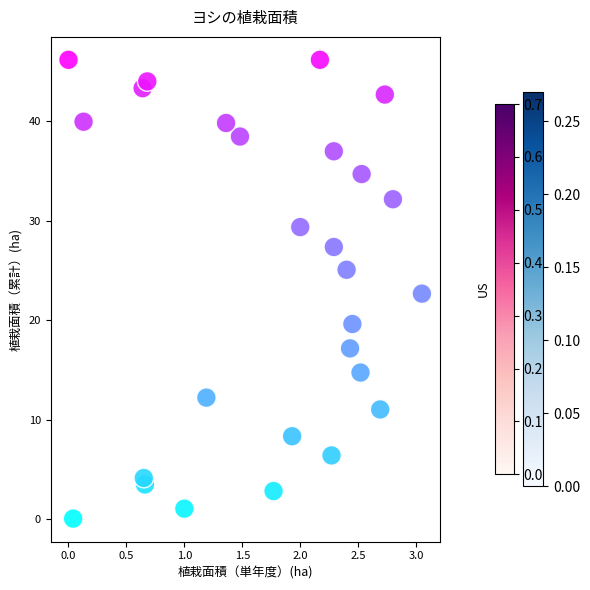

What is the range of X values (max minus min)?

3.0